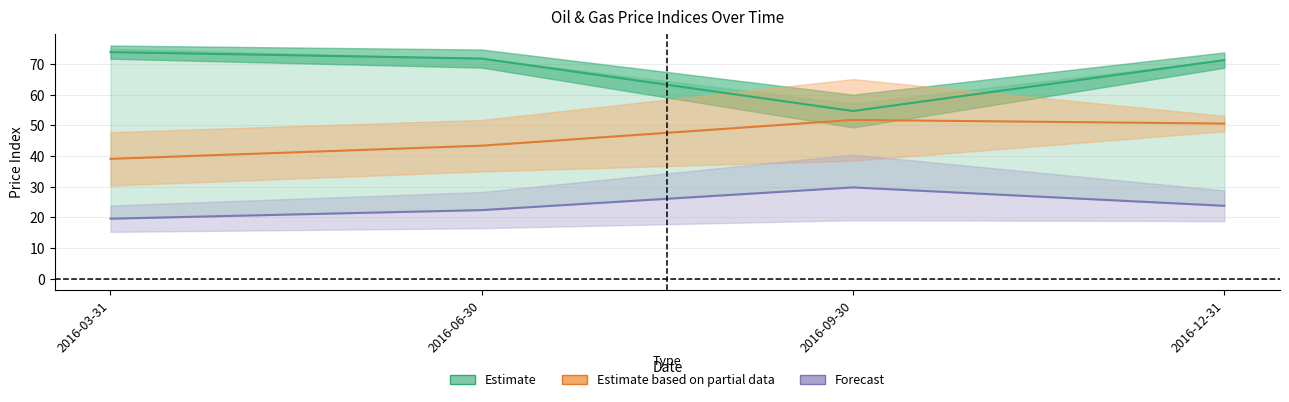

Is this an area chart (filled region under the line)?

No